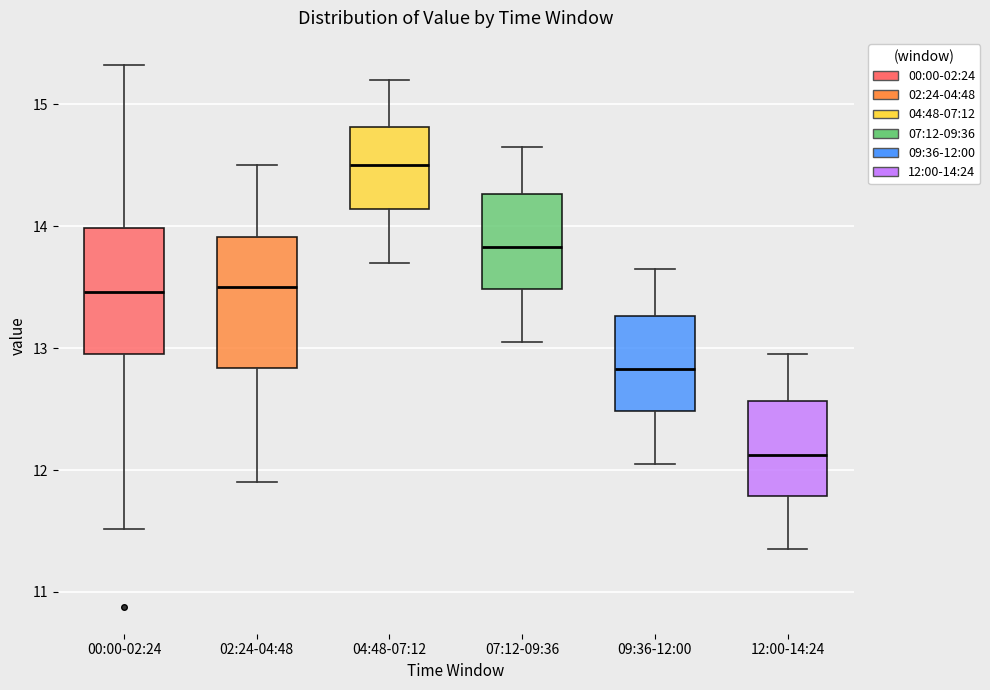

Which box's median line is the highest?

04:48-07:12